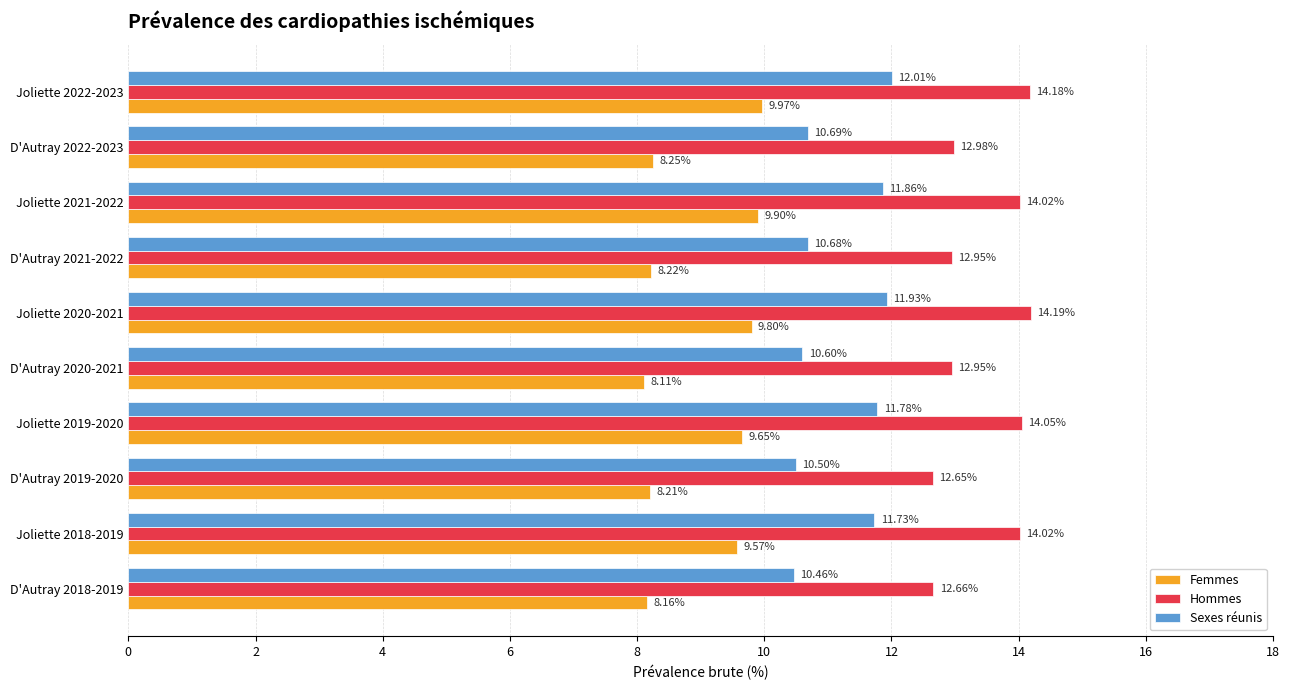

What is the smallest value displayed?

8.1